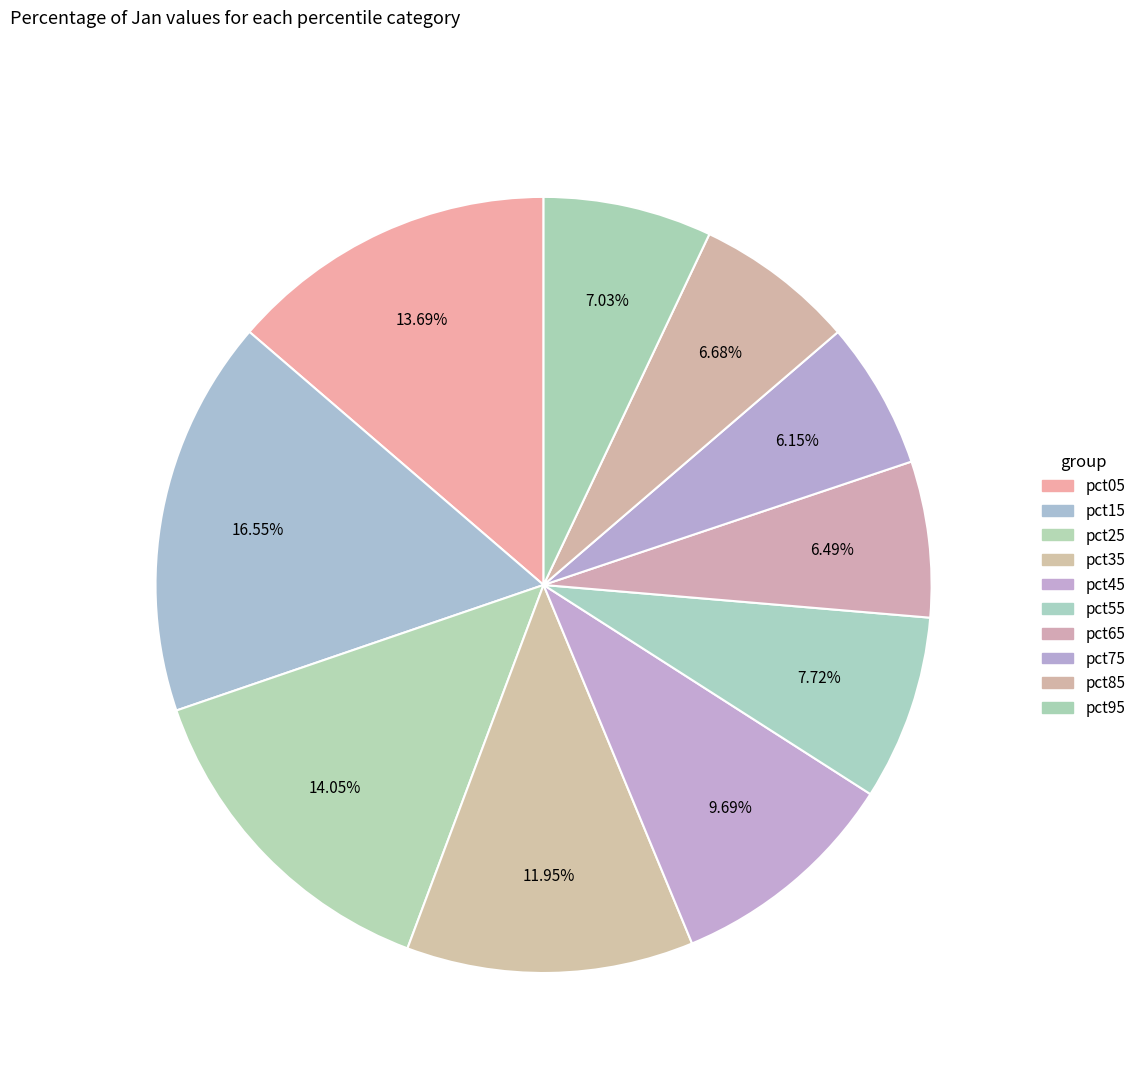

Approximately how many times larger is the value at pct15 compared to pct95?

2.4